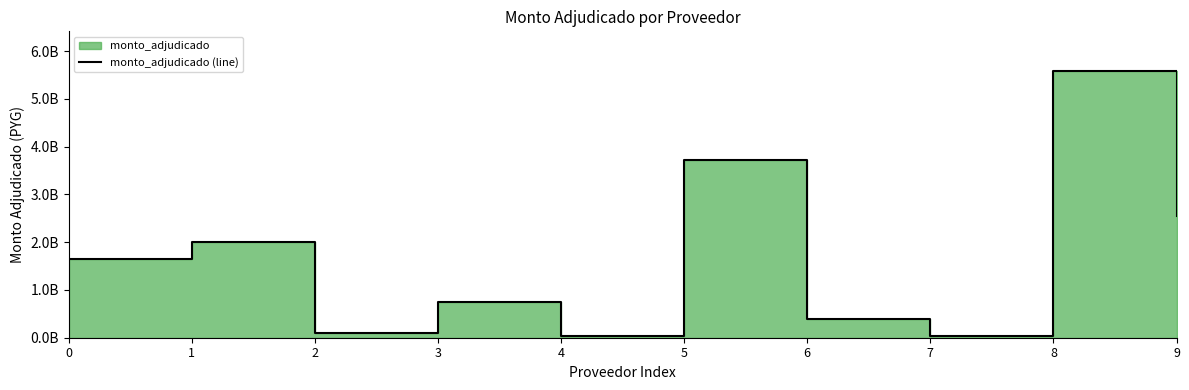

What is the maximum value shown in the chart?

5579946801